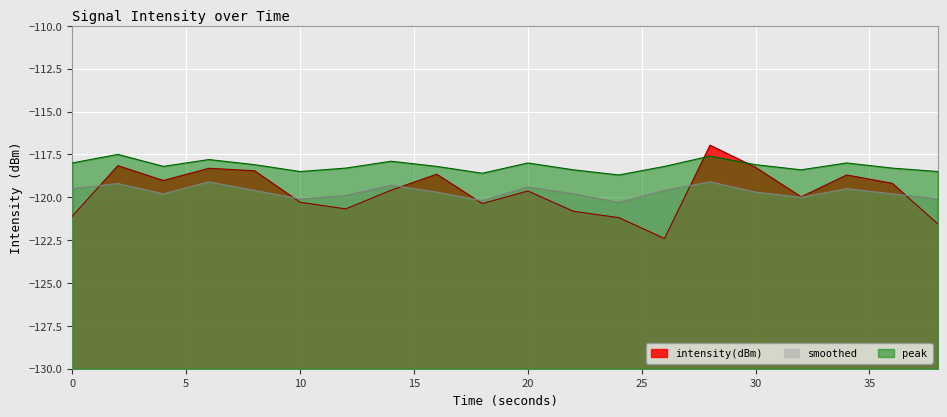

At 4, list the series in order from largest to smallest.

peak, intensity(dBm), smoothed